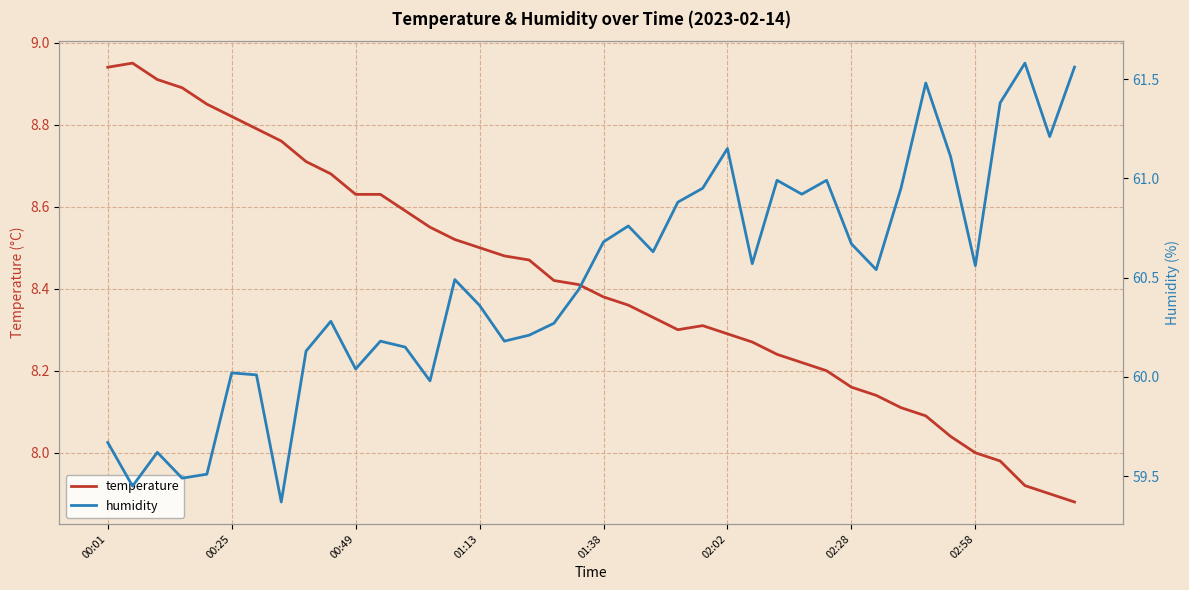

At which category is the sum across all series the highest?

33